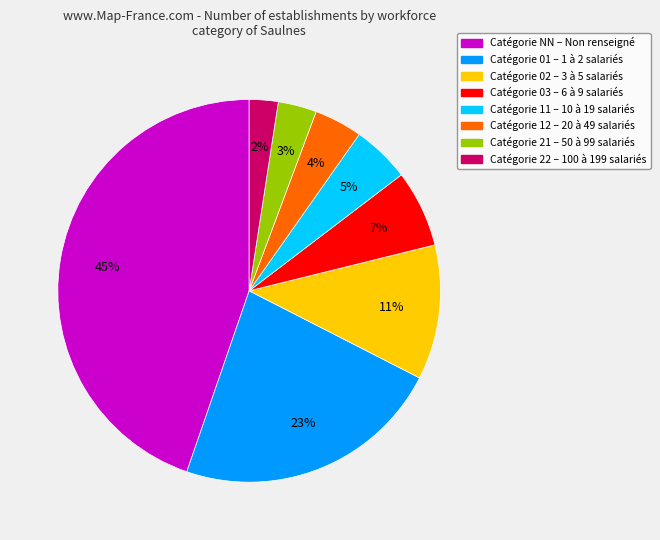

Is there a majority slice in this chart?

No